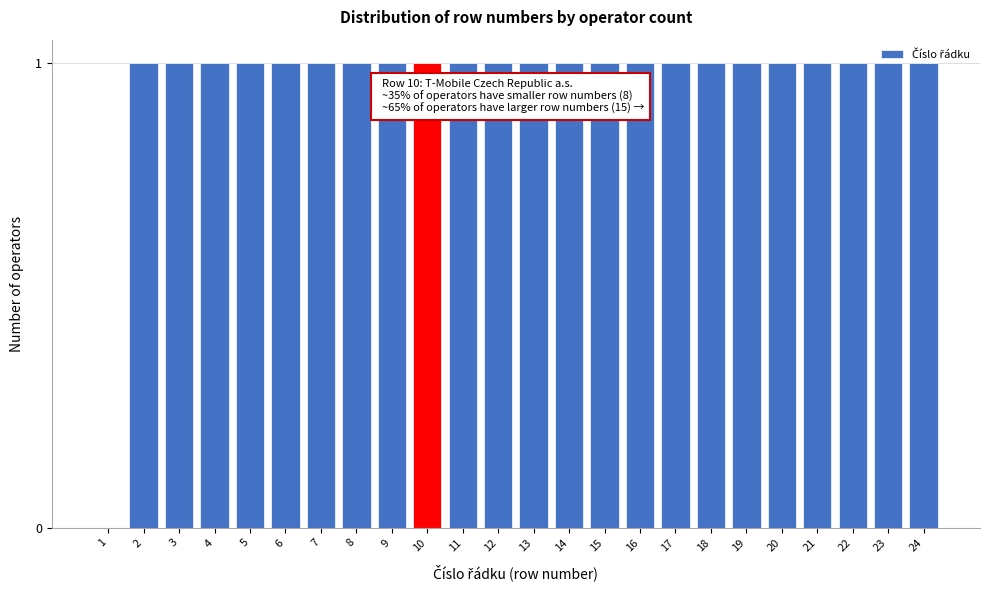

What is the ratio of the value at 20 to the value at 23?

1.0